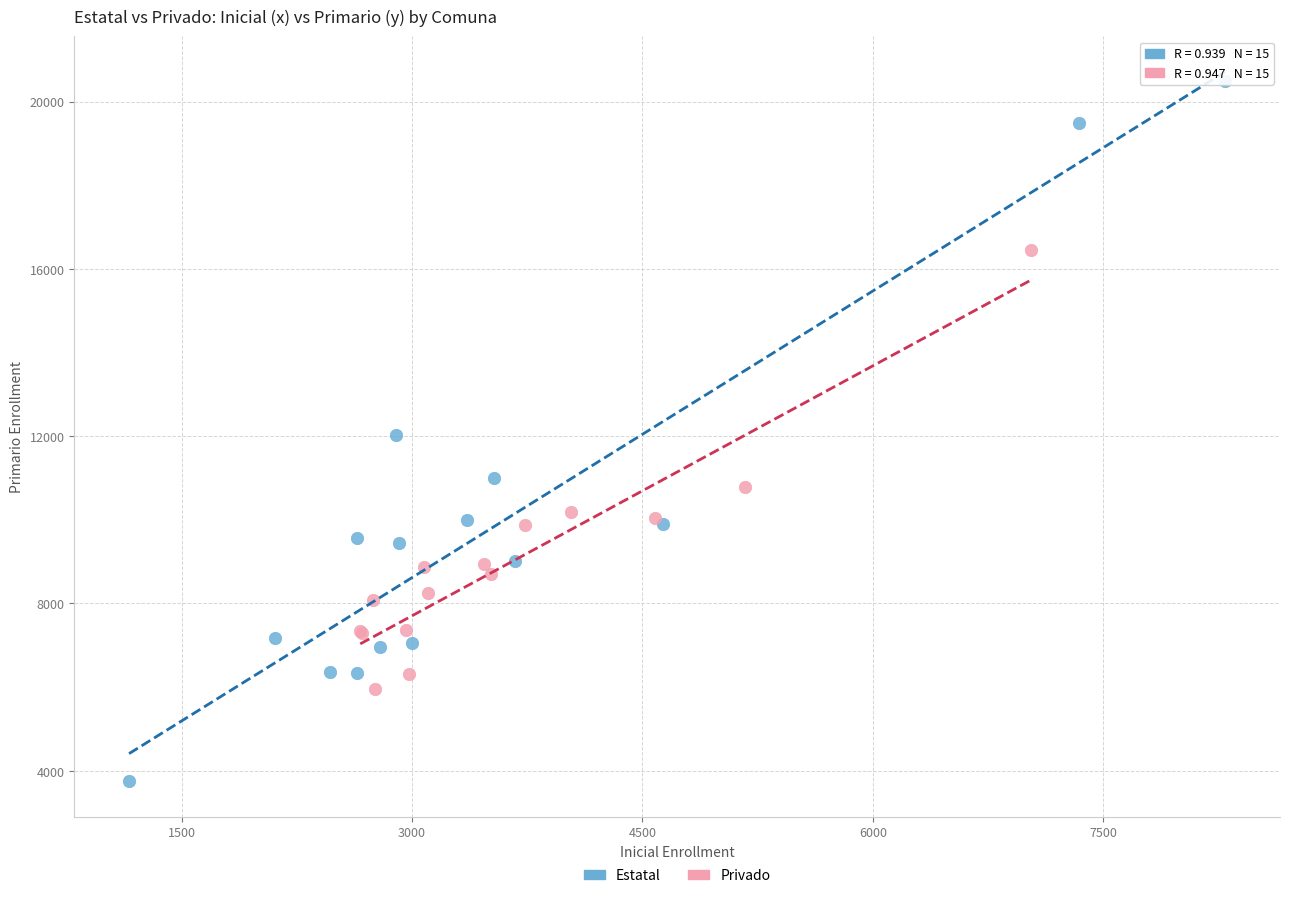

Which series reaches the maximum Y coordinate?

Estatal